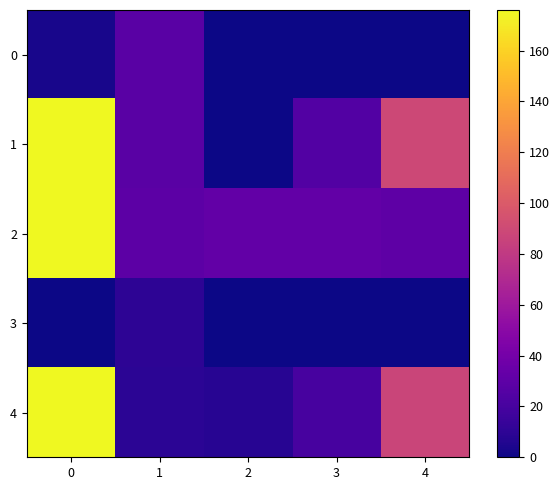

Which series changed the most between 2 and 4?

1